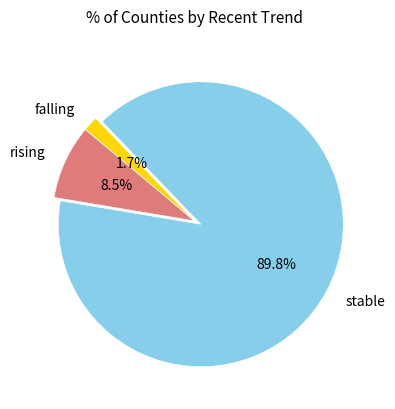

What percentage is NOT represented by rising?

91.5%